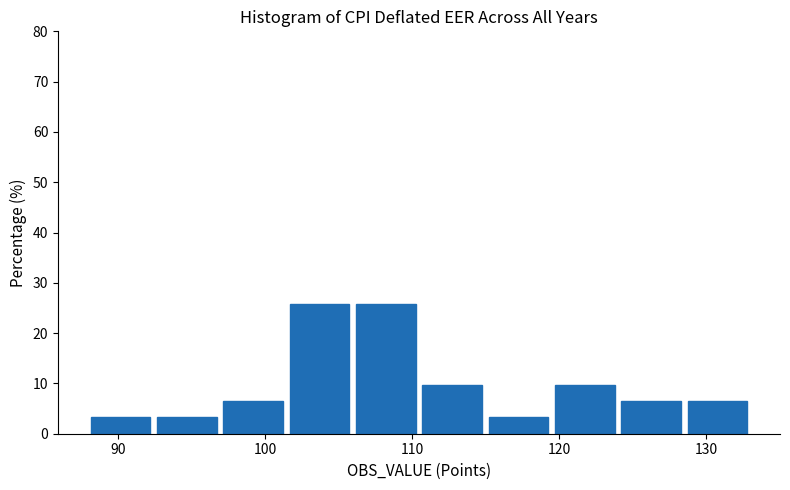

Reading left to right, transcribe this chart: for each bar, give the range it covers on the x-axis and its height. Neither the bar edges nor the heights are printed on the chart, so give them approximately, as read against the axes.

88 to 93: 3
93 to 97: 3
97 to 102: 6
102 to 106: 26
106 to 111: 26
111 to 115: 10
115 to 120: 3
120 to 124: 10
124 to 129: 6
129 to 133: 6